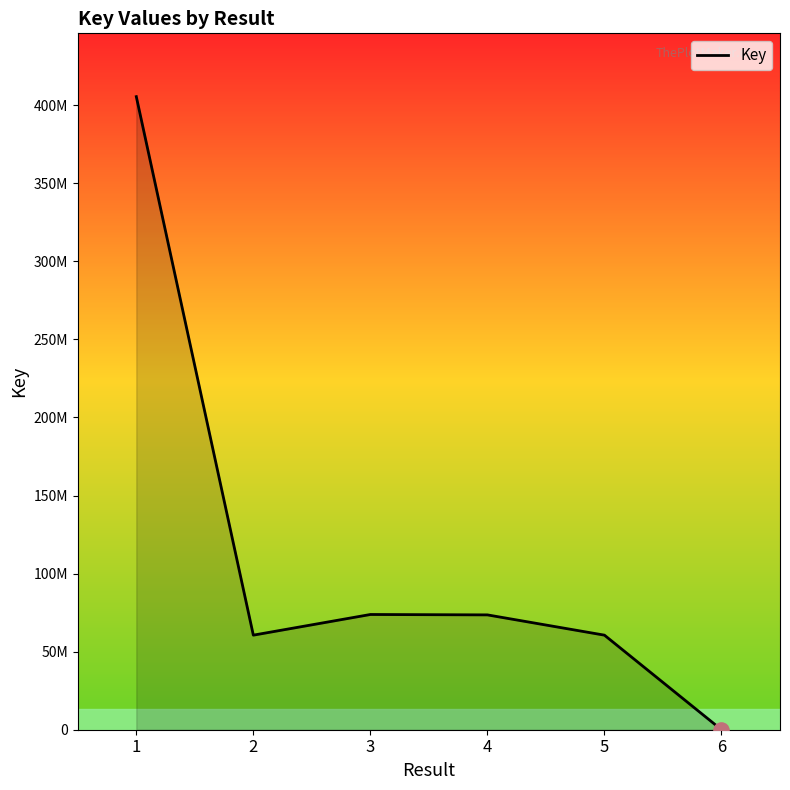

What is the ratio of the value at 4 to the value at 5?

1.2